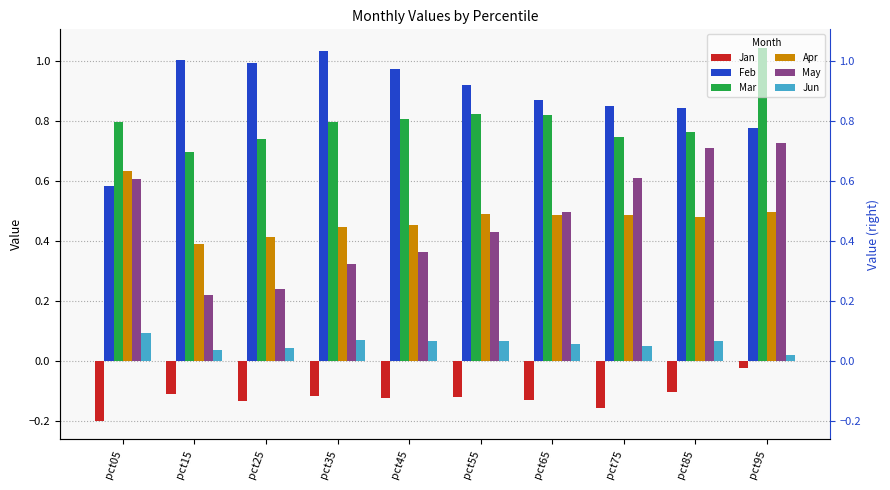

Rank the series by their maximum value, from highest to lowest.

Mar, Feb, May, Apr, Jun, Jan